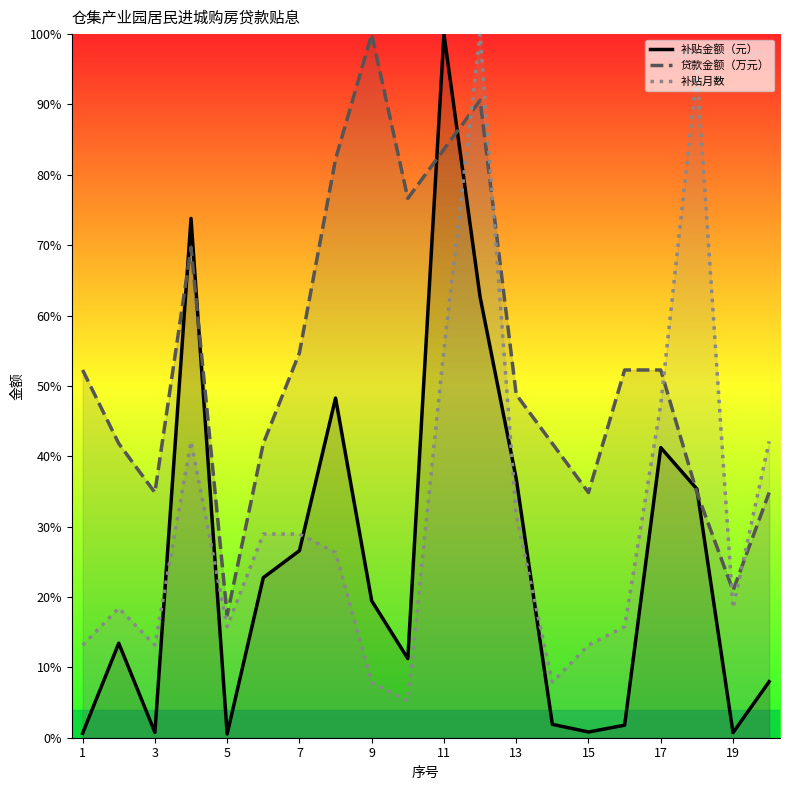

True or false: 补贴月数 has a value of 5.6 at 19.

False